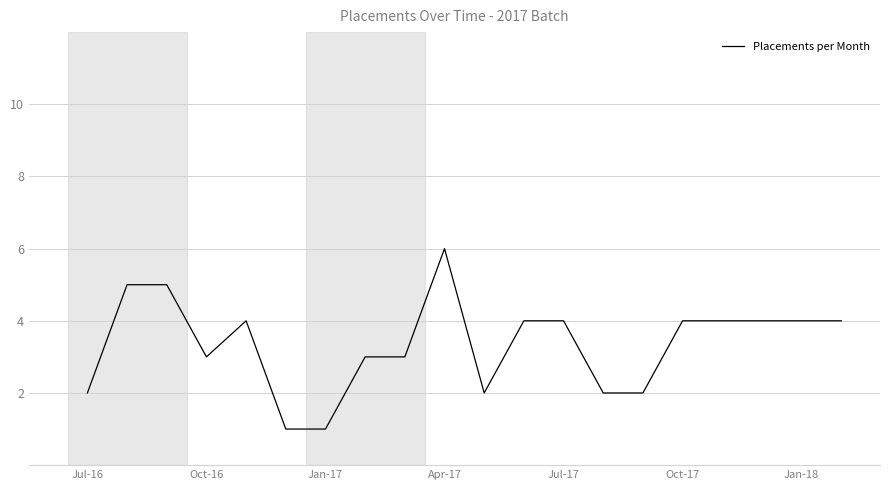

What is the maximum value shown in the chart?

6